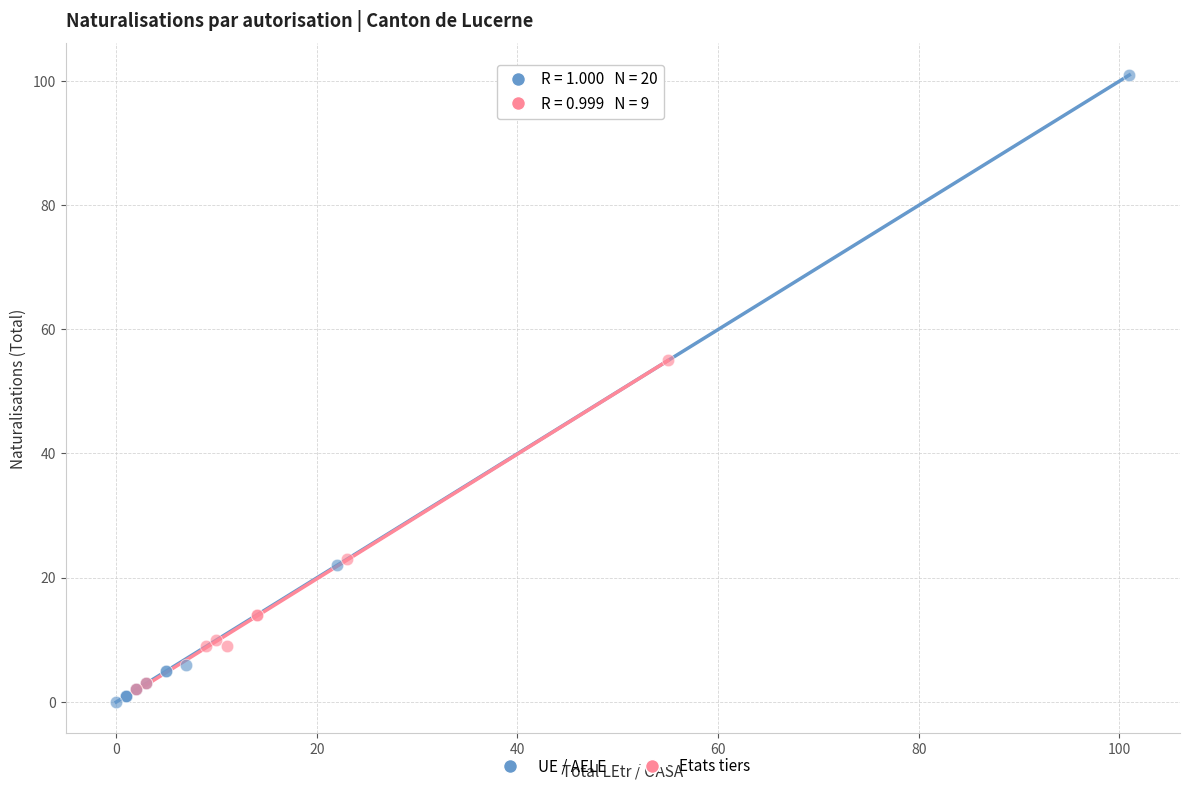

Which series has the widest spread of Y values?

UE / AELE